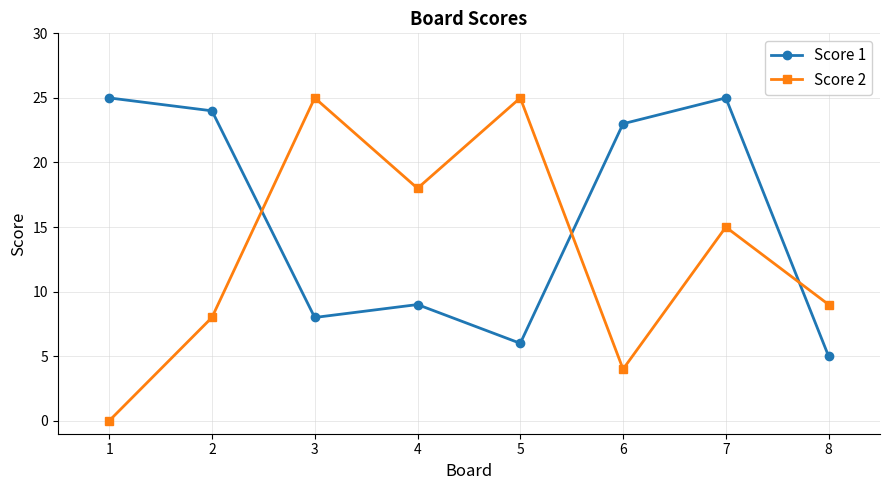

True or false: Score 2 has more than 1 points higher than both neighbors.

True